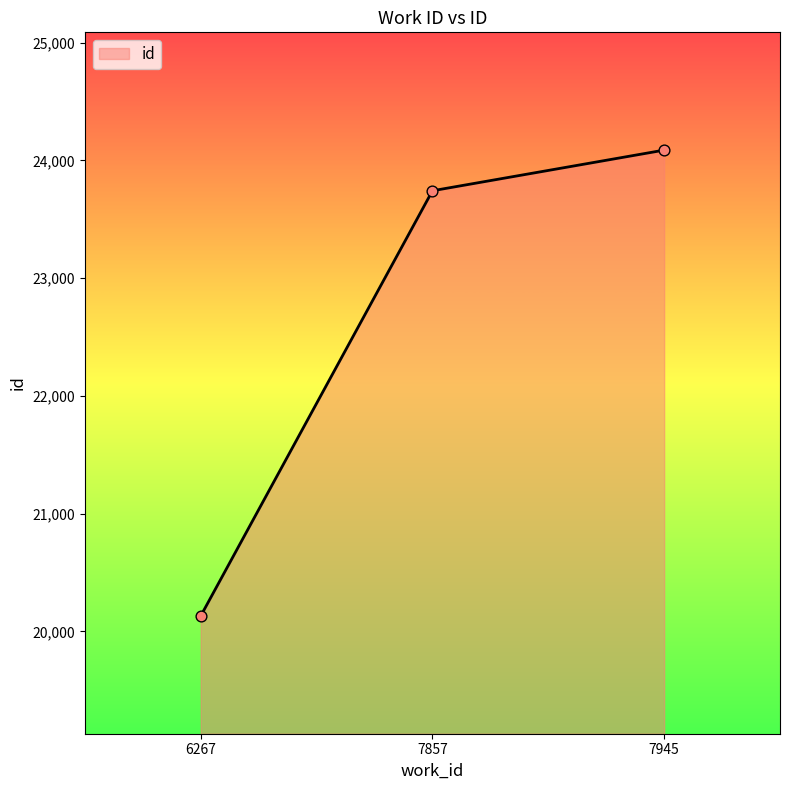

What is the change in value from 6267 to 7945?

+3955